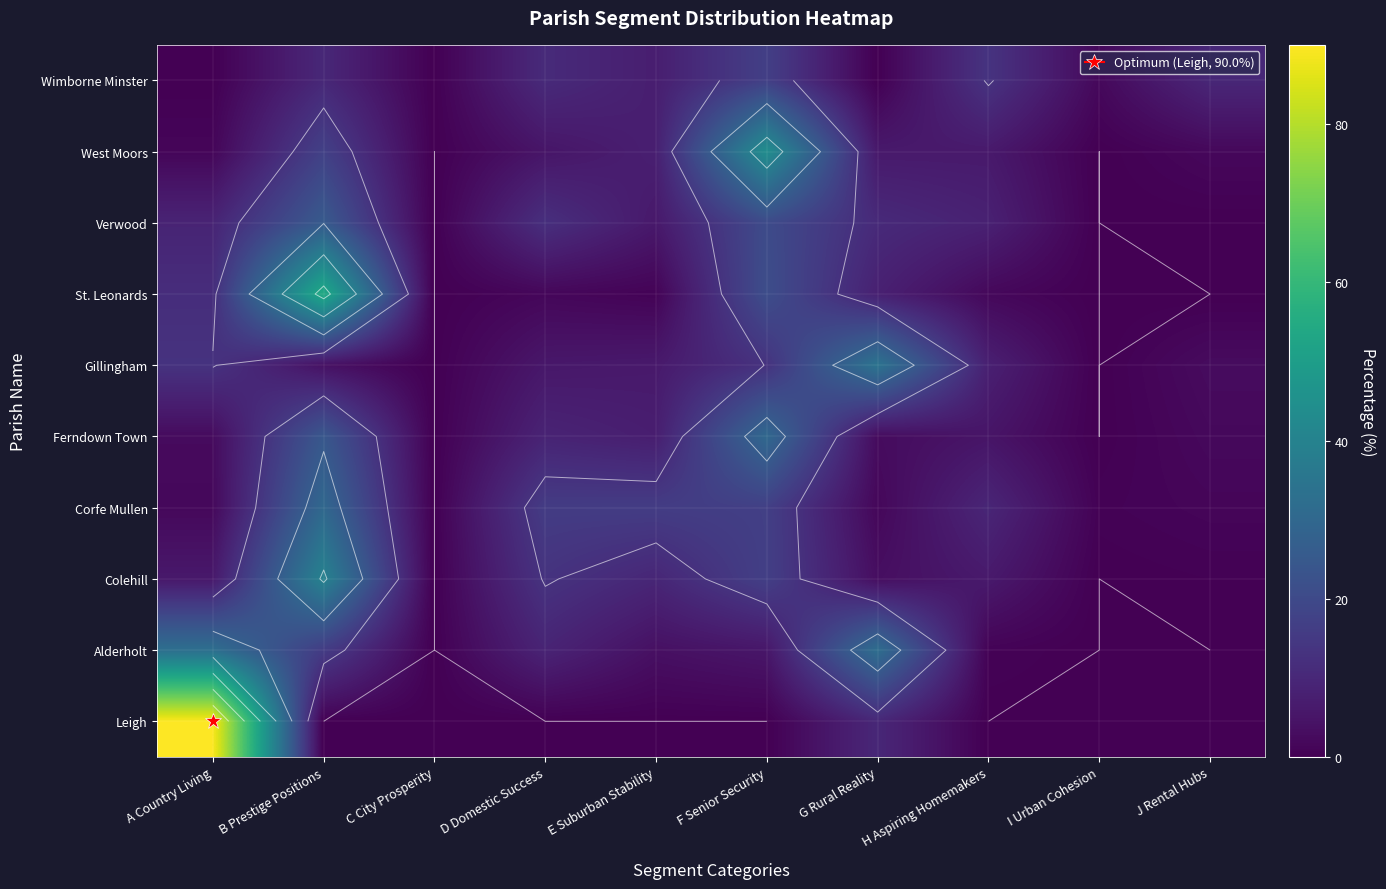

The value of Gillingham at I Urban Cohesion is -17.4. True or false?

False